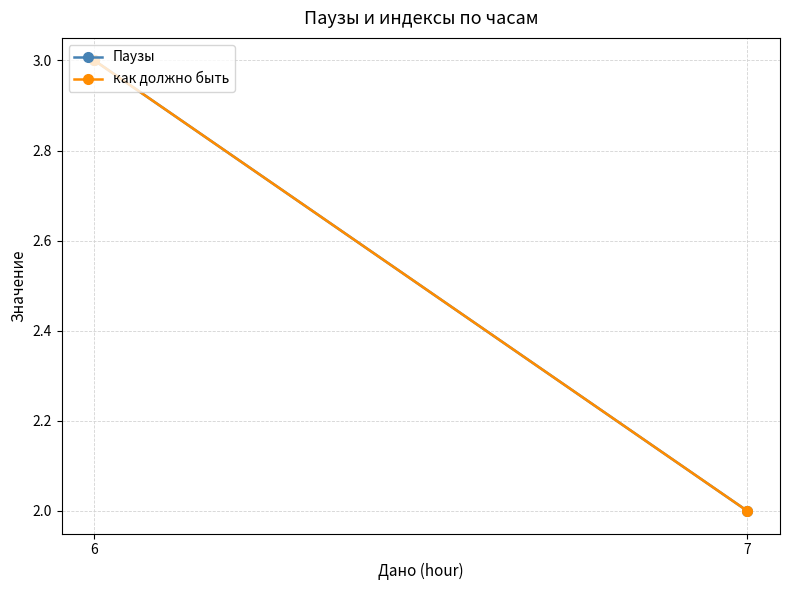

At 6, list the series in order from smallest to largest.

Паузы, как должно быть